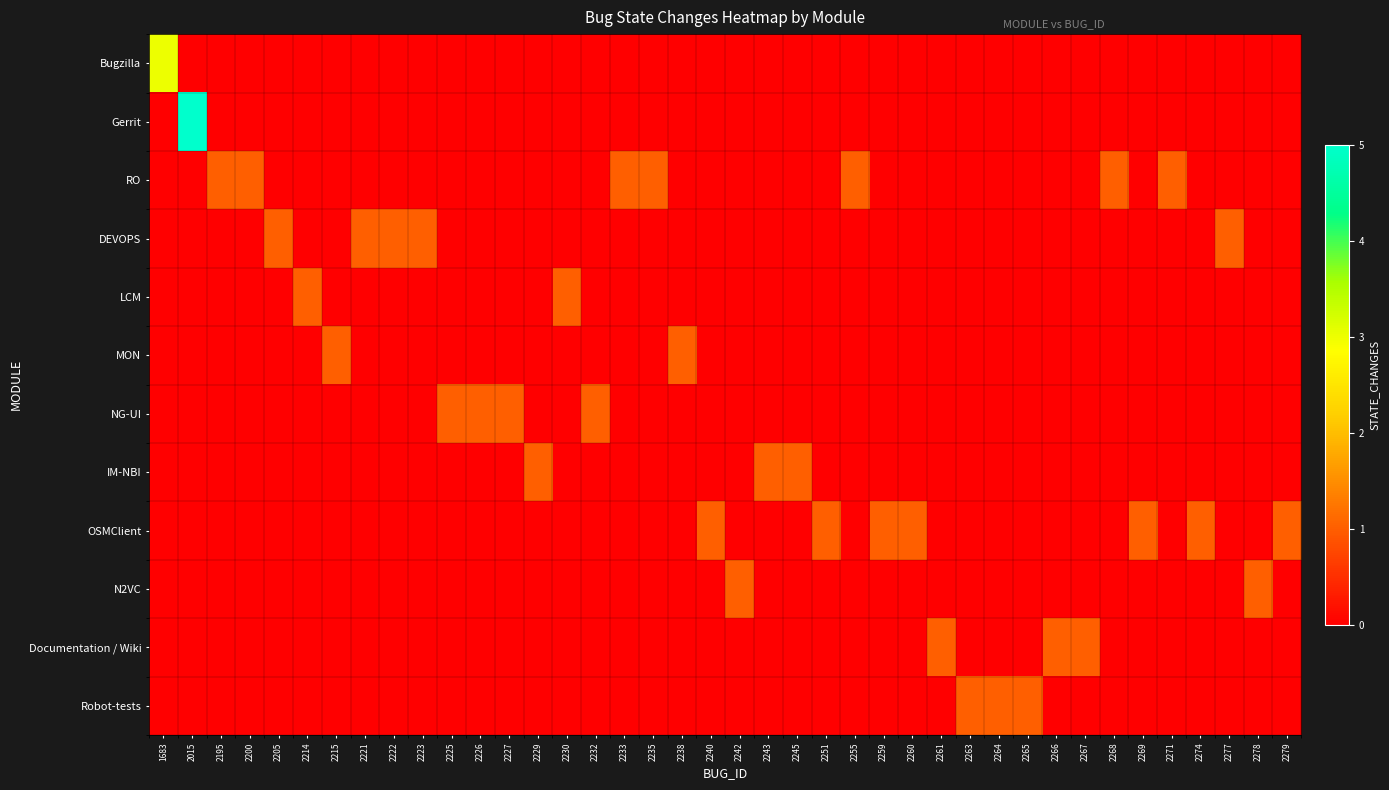

What is the difference between the highest and lowest values at 2200?

1